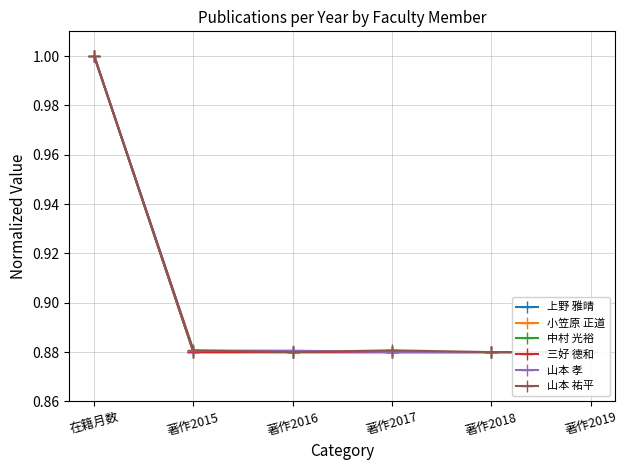

At how many categories does at least one series exceed 0?

6